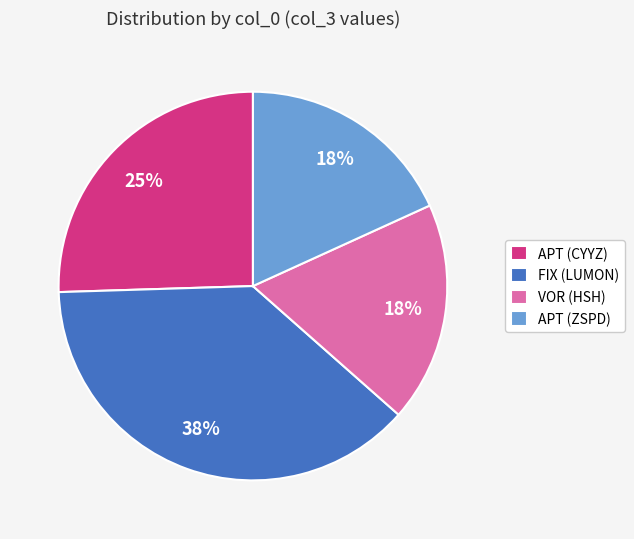

Approximately how many times larger is the value at APT (ZSPD) compared to FIX (LUMON)?

0.5